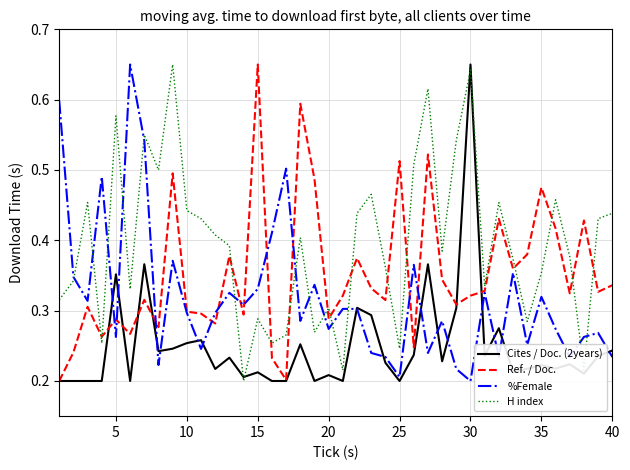

Which series has the largest total across all categories?

H index